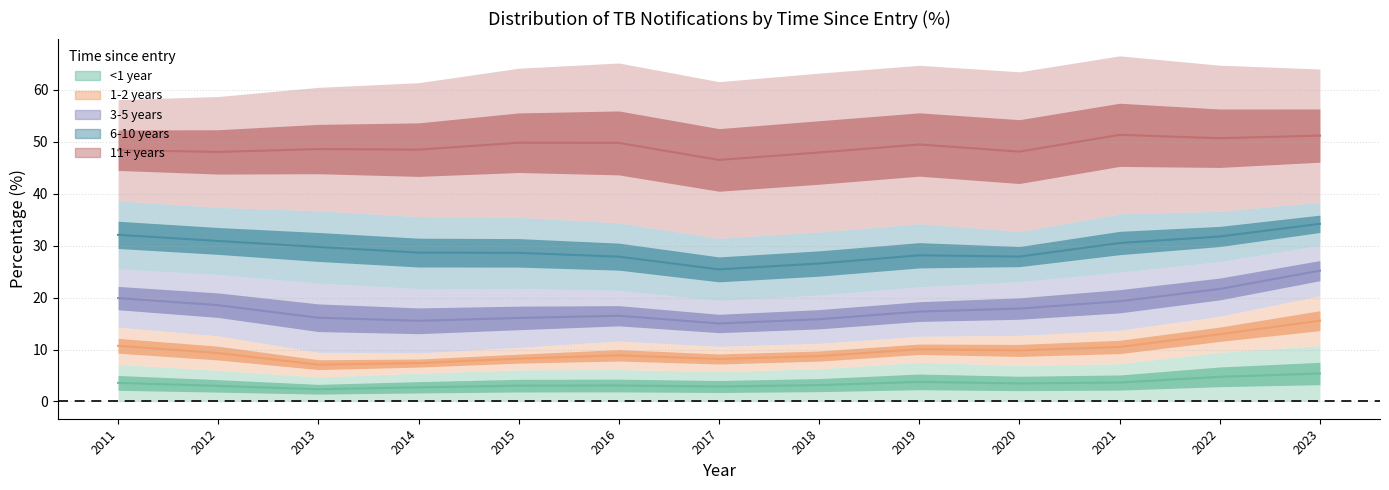

True or false: <1 year has a value of 3.8 at 2019.

True